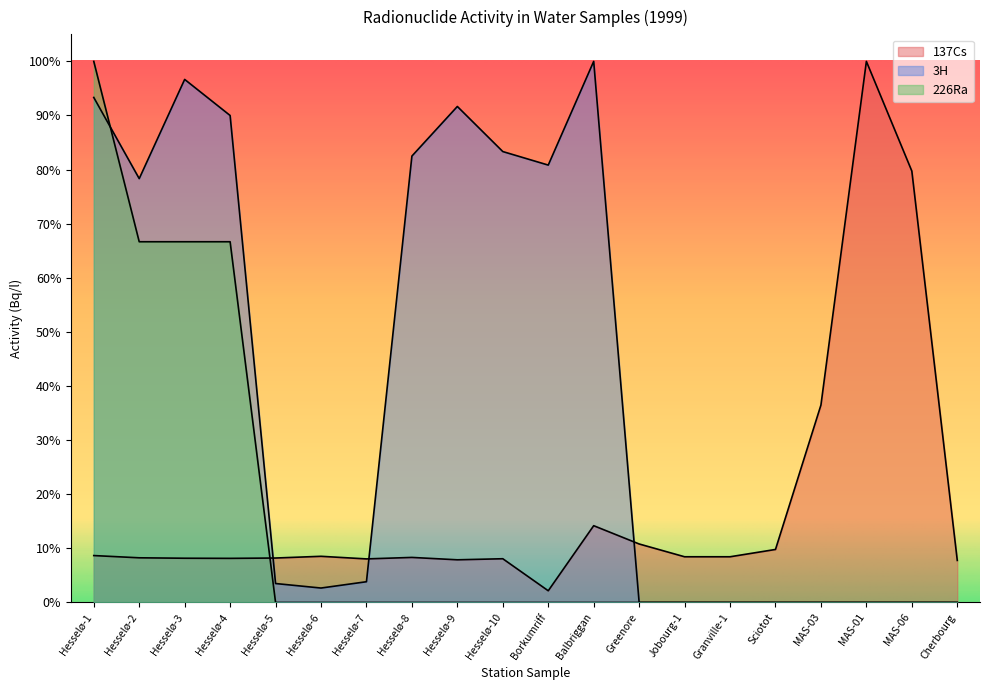

The value of 3H at Granville-1 is 0.0. True or false?

True